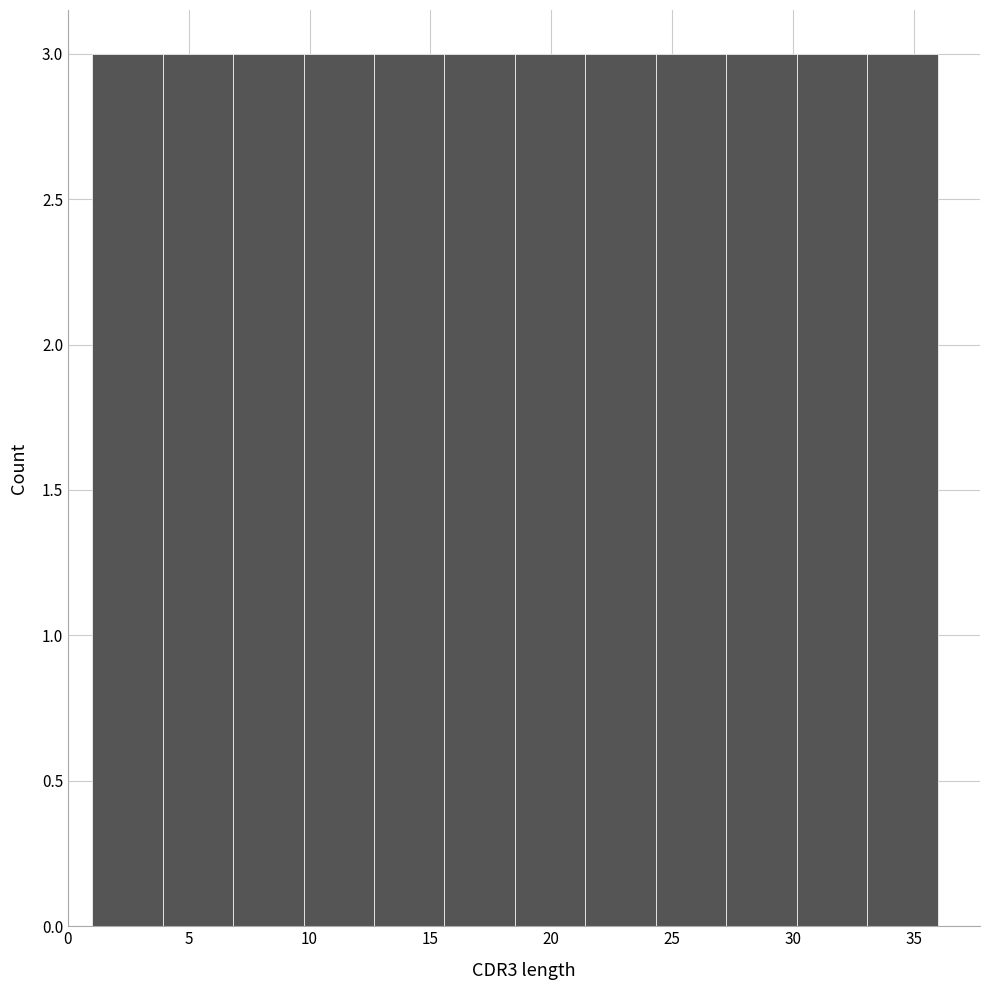

Reading left to right, list every bar in this chart as the range it spans on the x-axis followed by its height. Neither the bar edges nor the heights are printed on the chart, so give them approximately, as read against the axes.

1.0 to 4.0: 3
4.0 to 7.0: 3
7.0 to 10.0: 3
10.0 to 12.5: 3
12.5 to 15.5: 3
15.5 to 18.5: 3
18.5 to 21.5: 3
21.5 to 24.5: 3
24.5 to 27.5: 3
27.5 to 30.0: 3
30.0 to 33.0: 3
33.0 to 36.0: 3